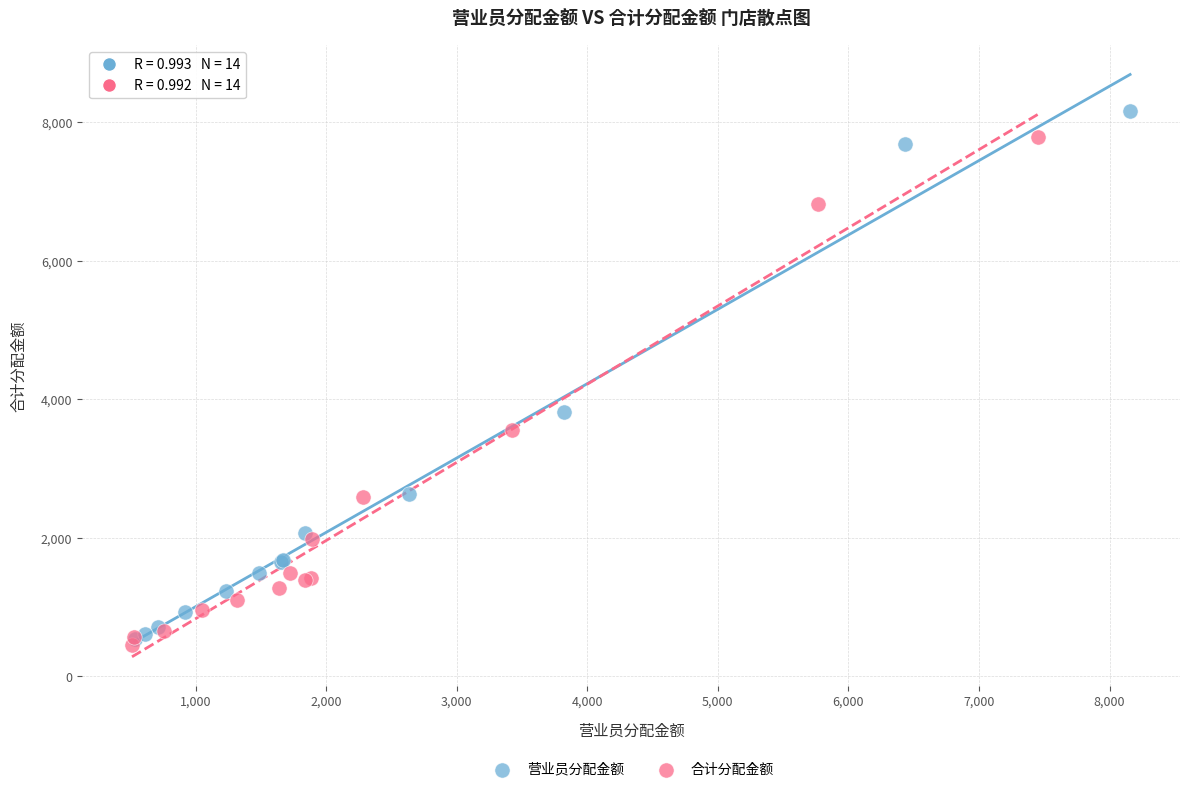

What are all the series names shown in the legend?

营业员分配金额, 合计分配金额